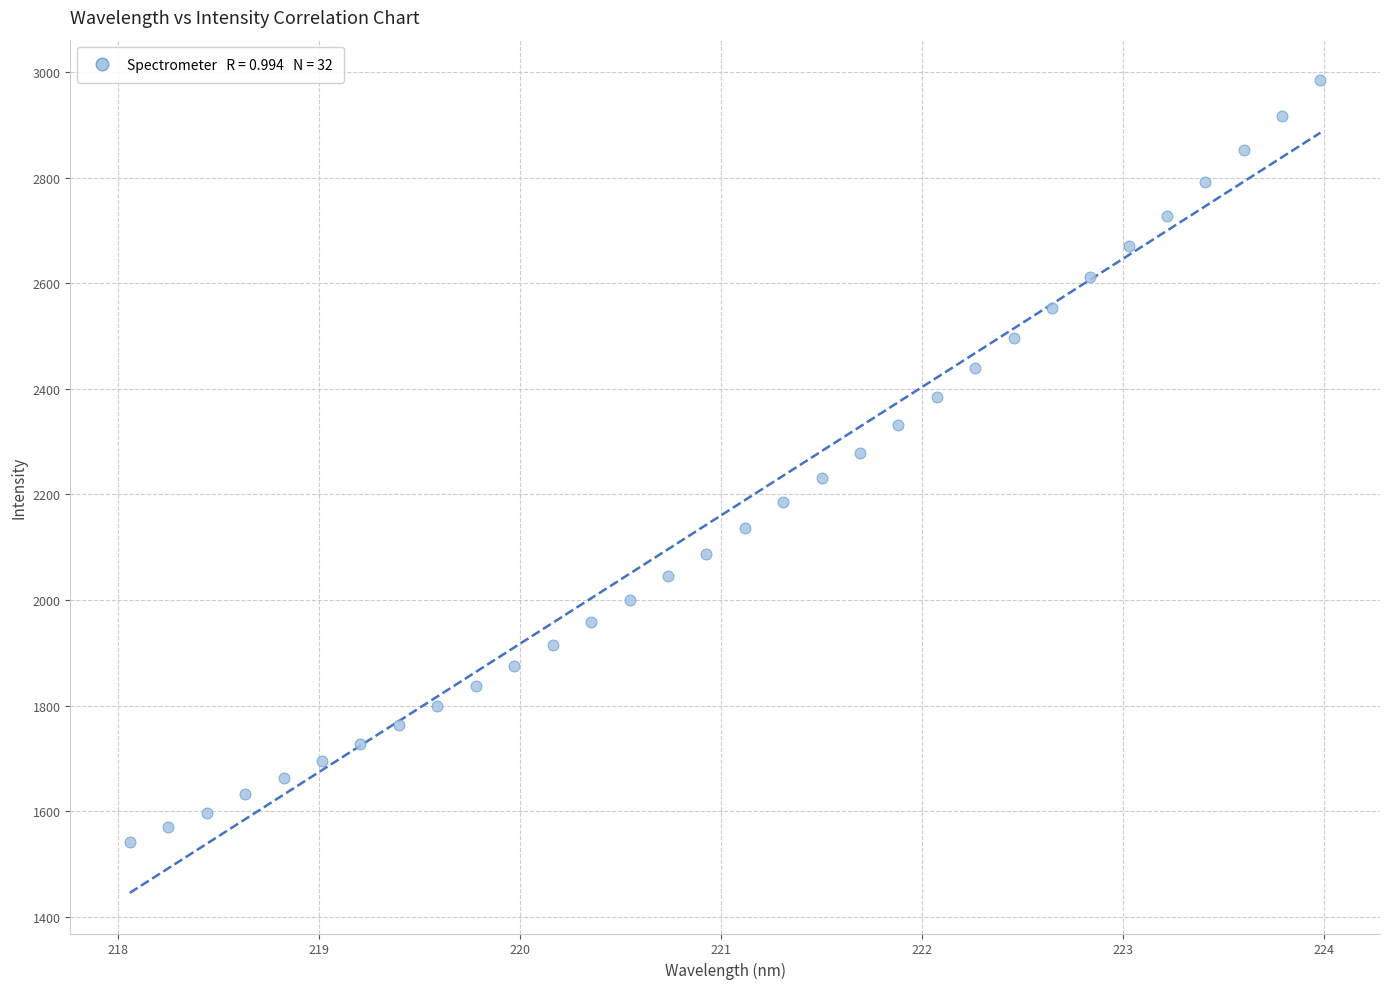

What is the range of Y values (max minus min)?

1443.4